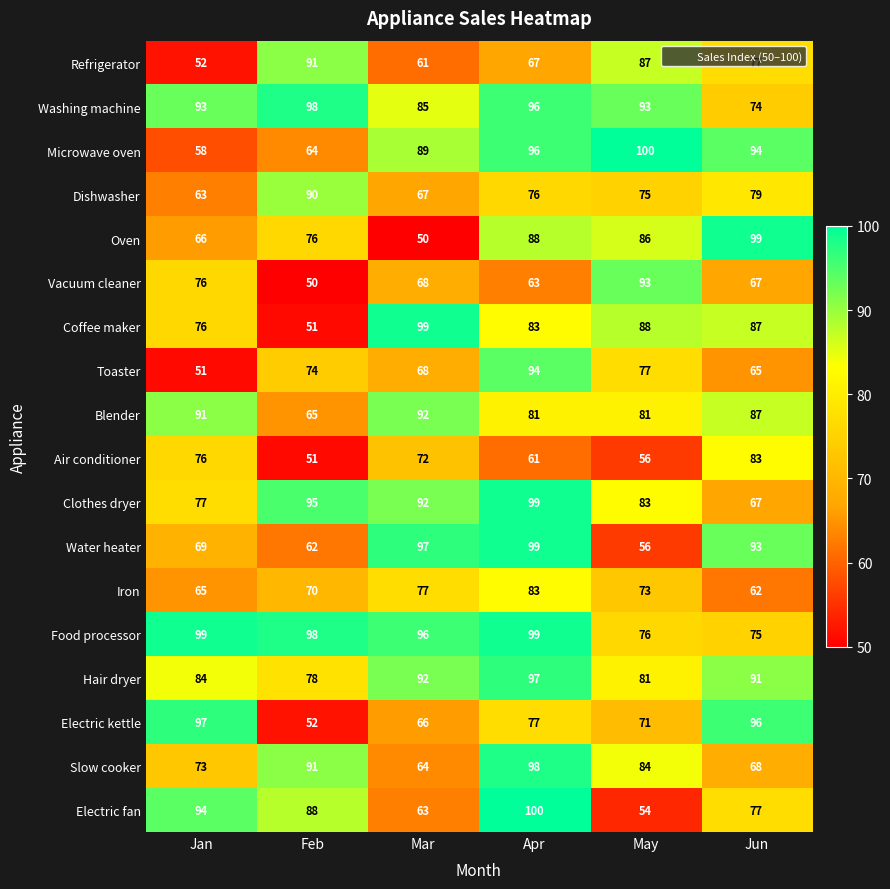

Which series changed the most between Jan and Apr?

Toaster